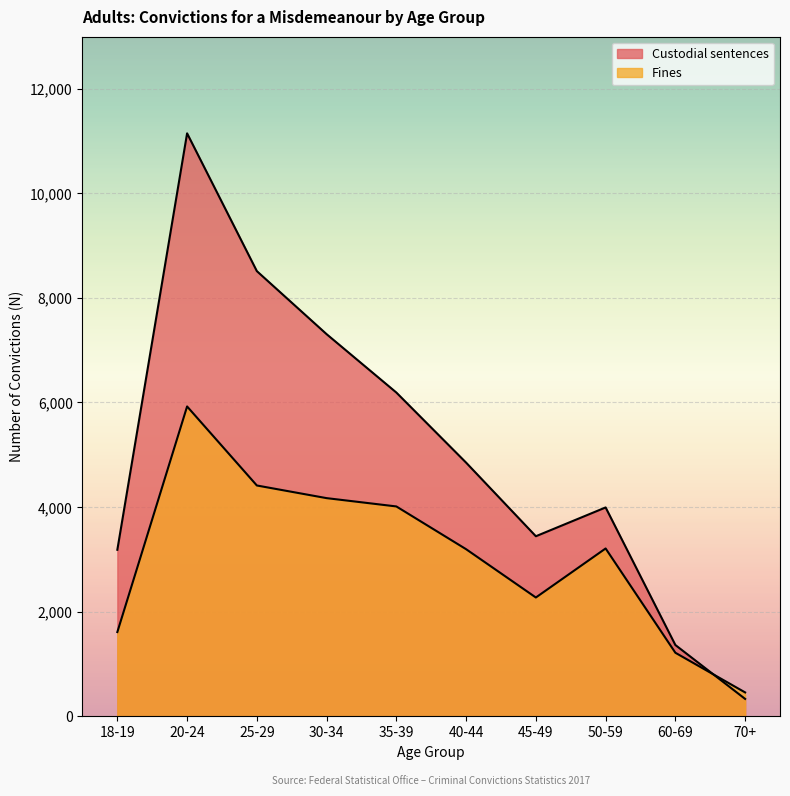

What are all the series names shown in the legend?

Custodial sentences, Fines